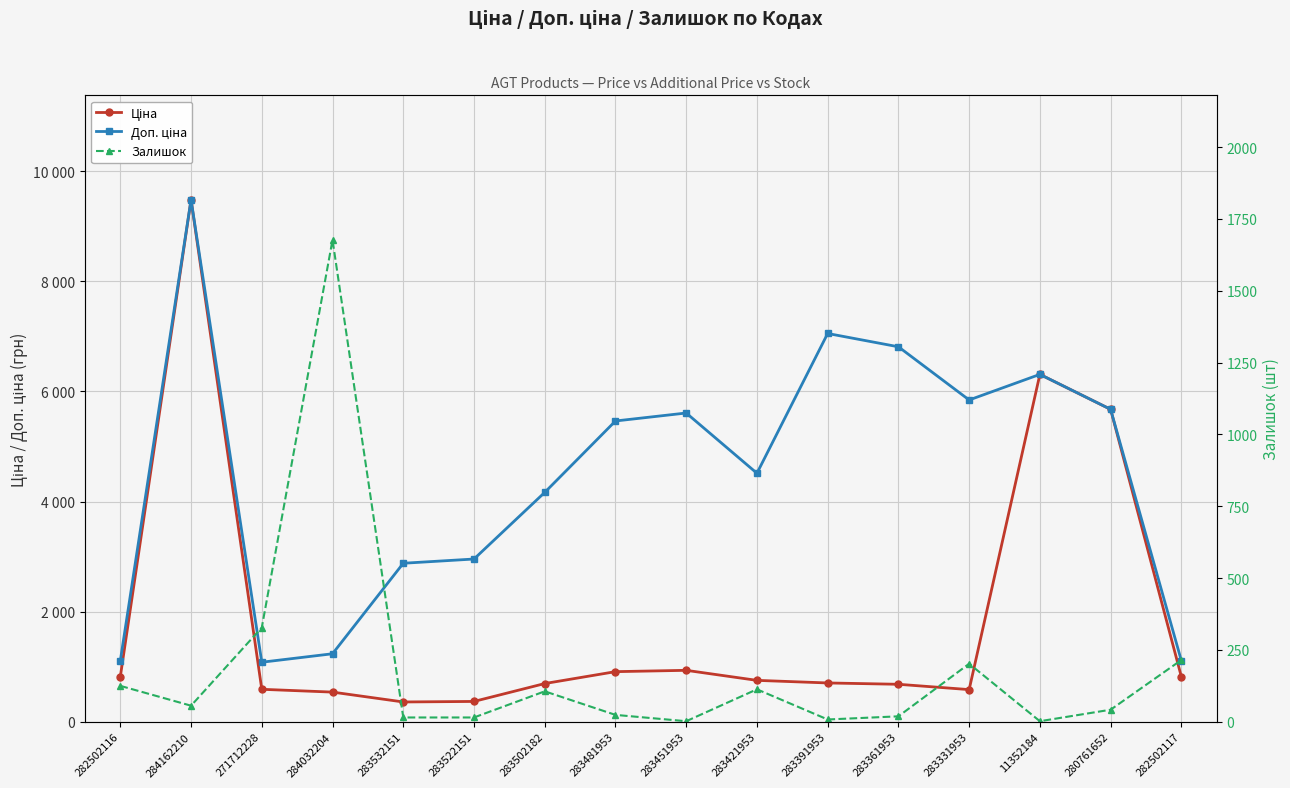

What is the spread (max minus min) of values at 271712228?

753.7